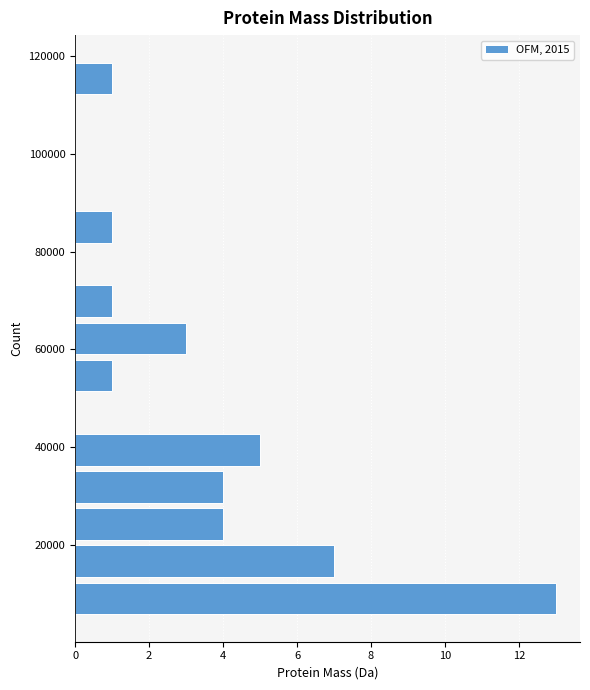

Around what value on the y-axis is the longest bar? Give the approximate position of its centre, as read against the axis.

10000